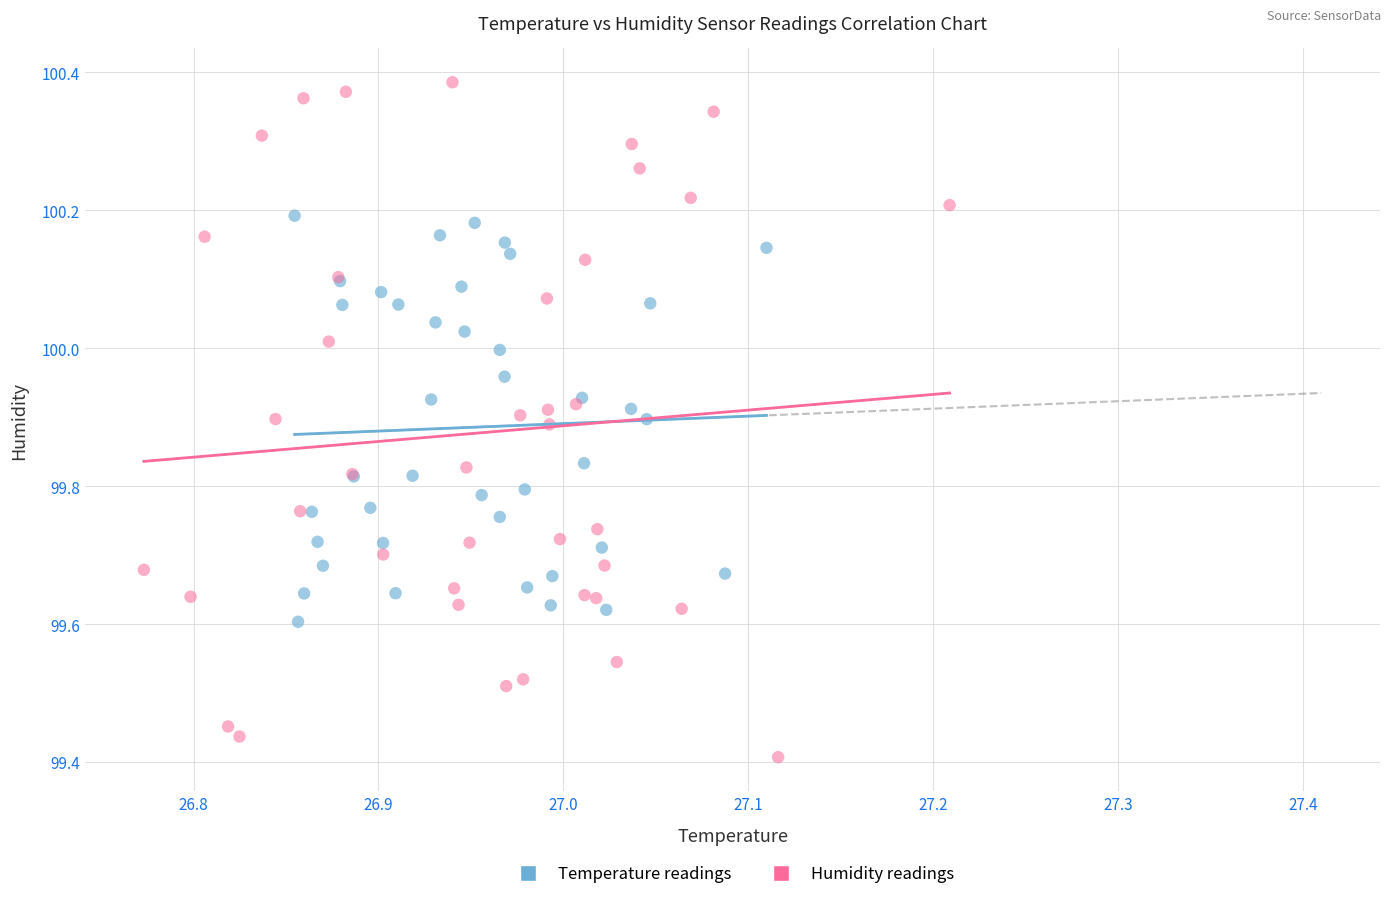

Which series has the largest Y range (max minus min)?

Humidity readings